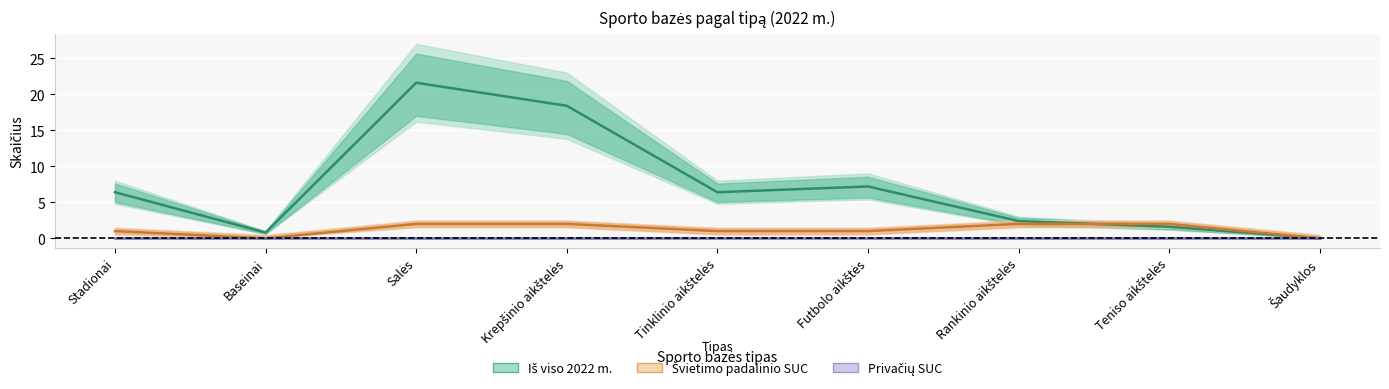

True or false: Švietimo padalinio SUC and Privačių SUC cross at least once.

False